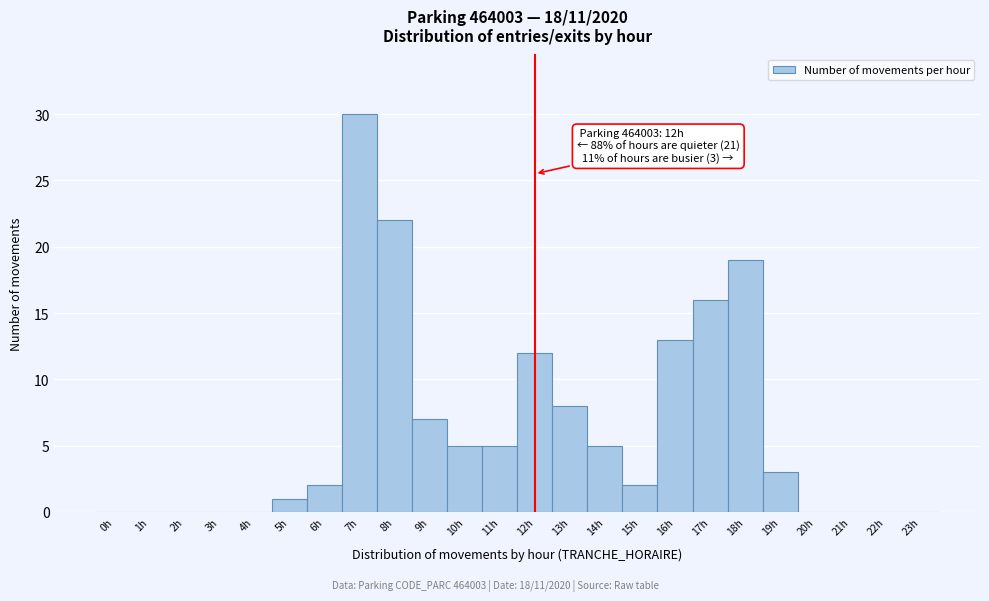

Which range on the x-axis has the tallest bar?

6.5 to 7.5